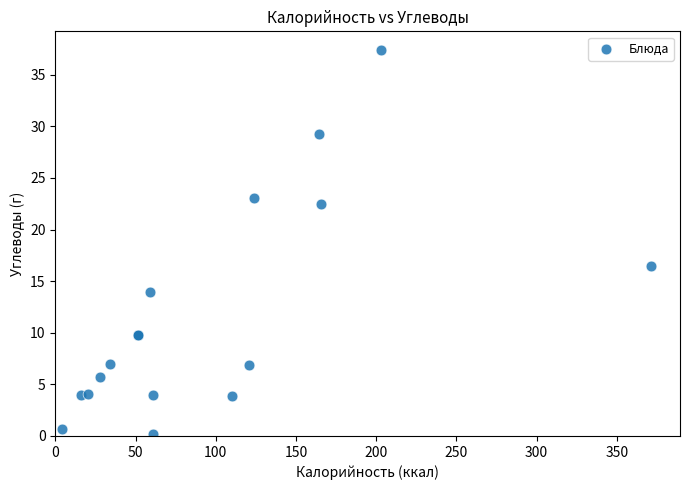

What Y value in the scatter plot is closest to 18?

16.4